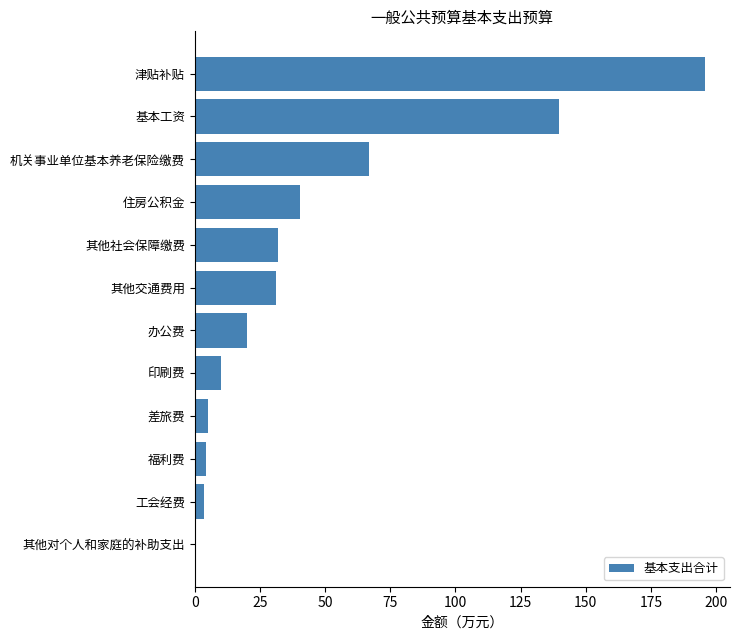

The chart shows a value of 40.2 at 住房公积金. True or false?

True